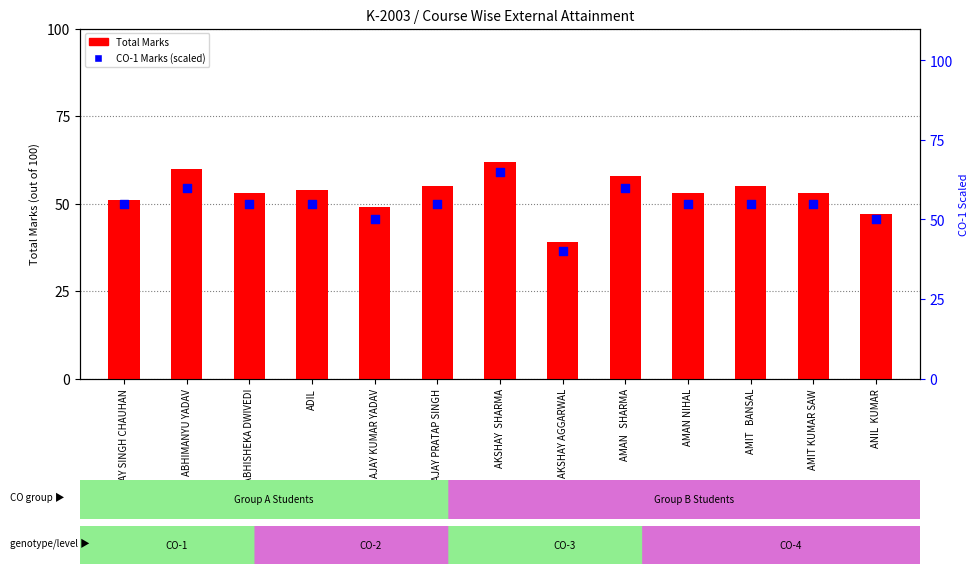

Which series contains the lowest Y value?

Total Marks